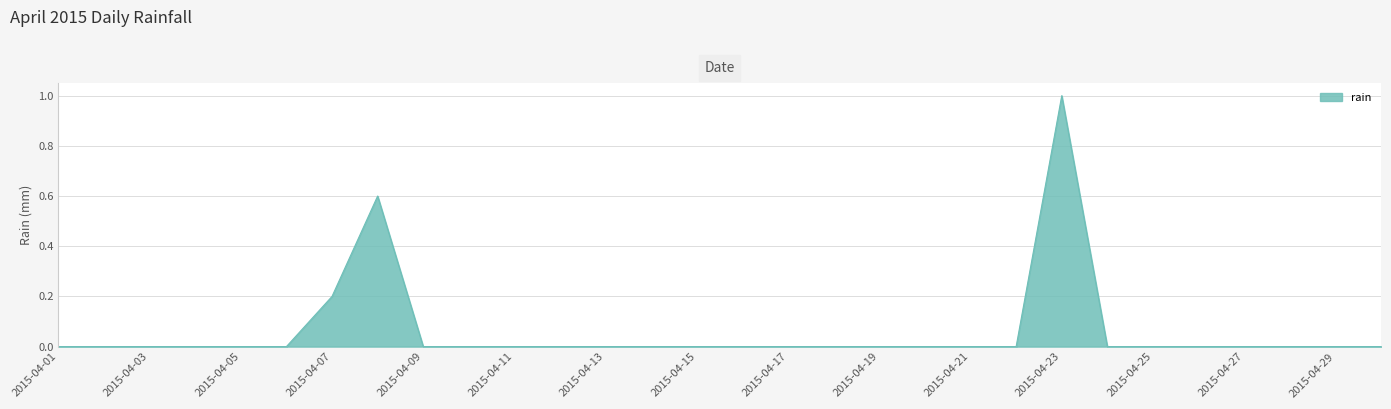

What is the difference between the maximum and minimum values?

1.0